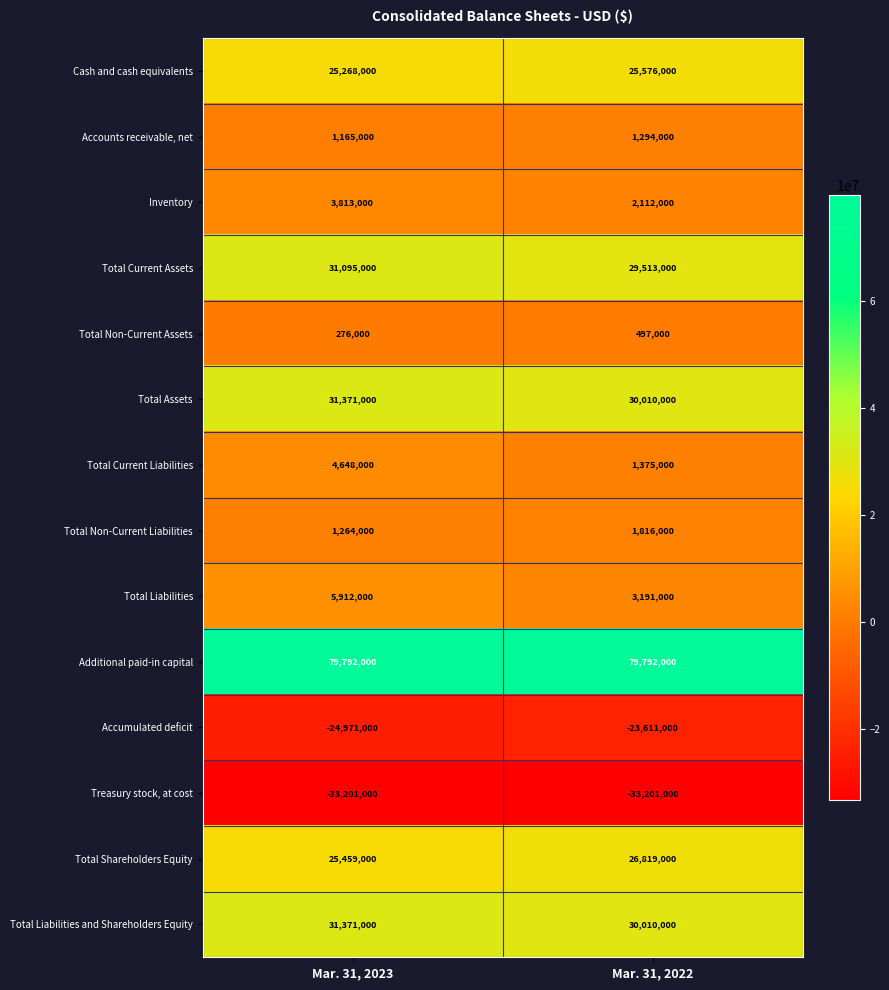

What is the sum of all Total Non-Current Liabilities values?

3080000